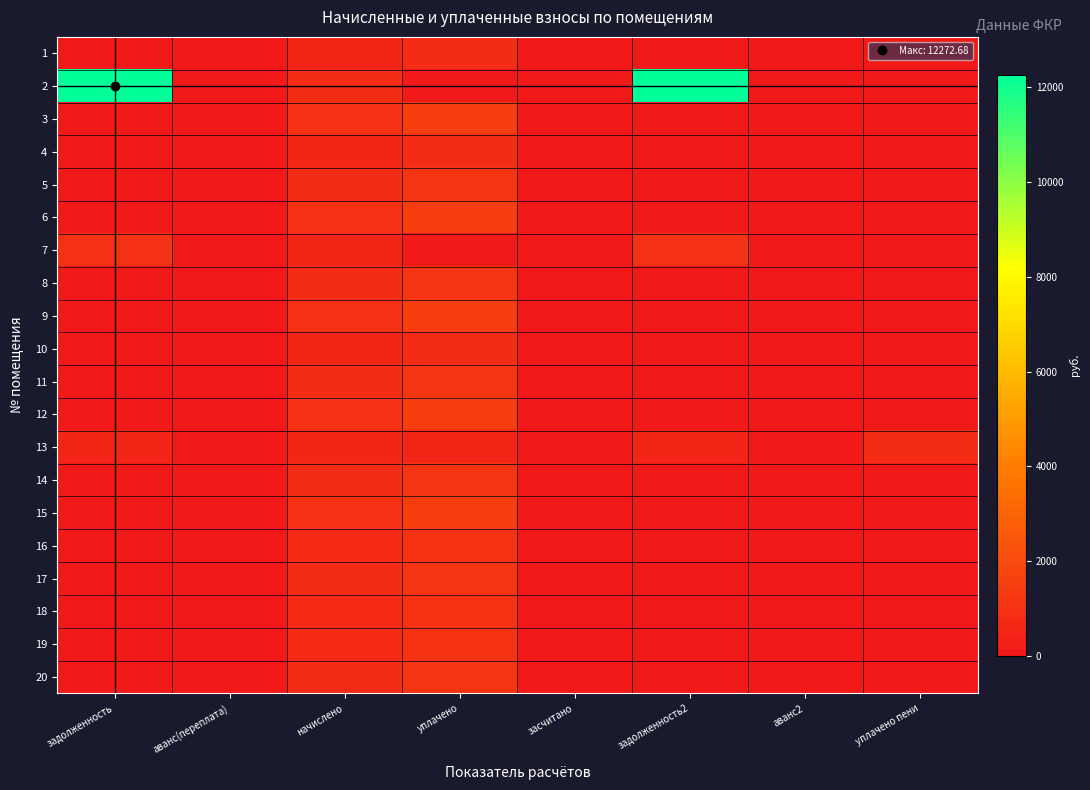

Rank the series by their maximum value, from lowest to highest.

4, 10, 1, 13, 7, 16, 19, 18, 17, 5, 8, 11, 14, 20, 6, 9, 12, 15, 3, 2